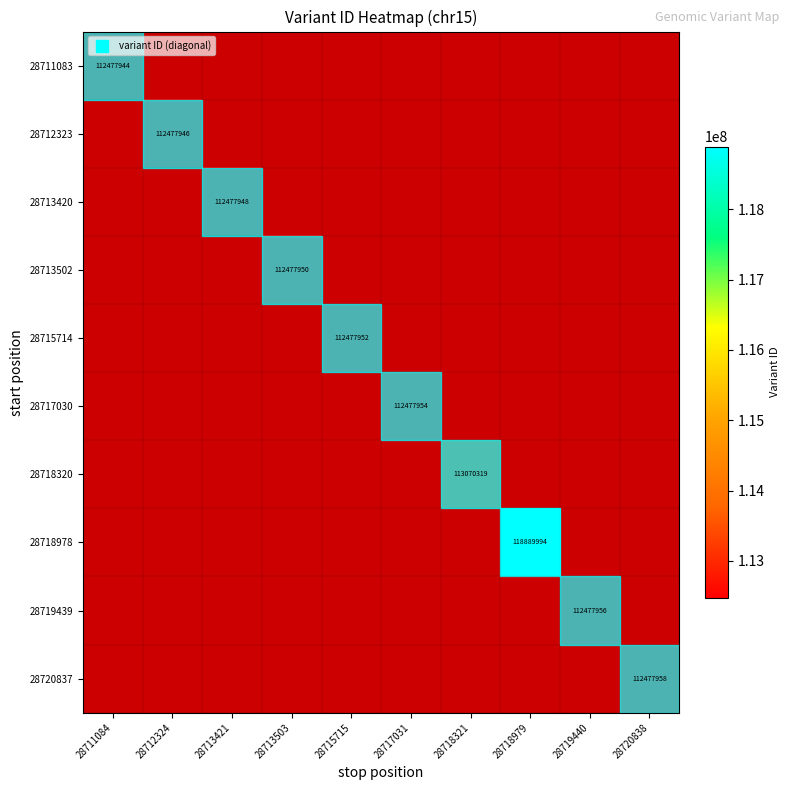

Count the number of data series in this chart.

10